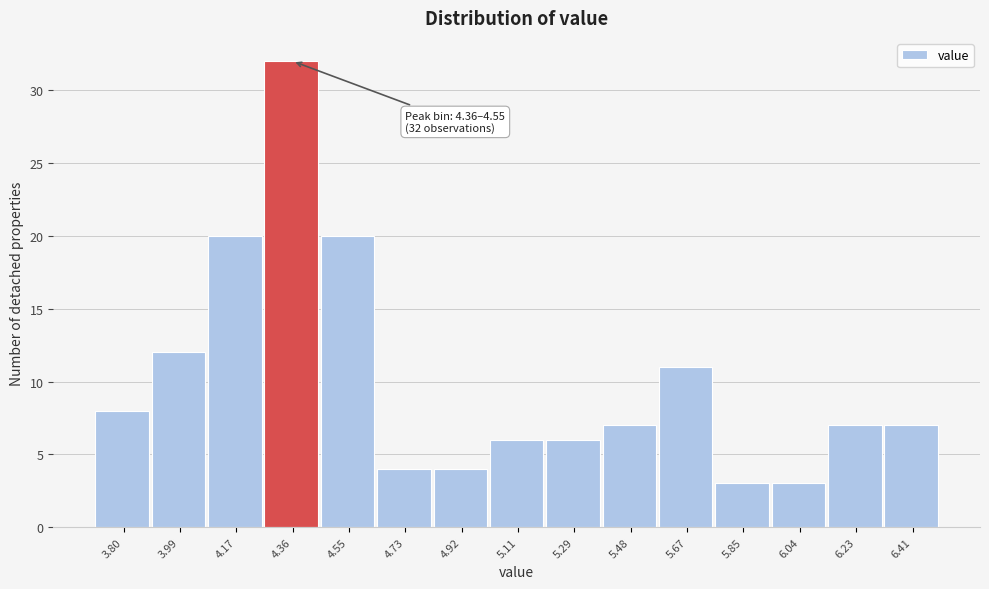

Reading left to right, what are all the values shown in this chart?

8	12	20	32	20	4	4	6	6	7	11	3	3	7	7